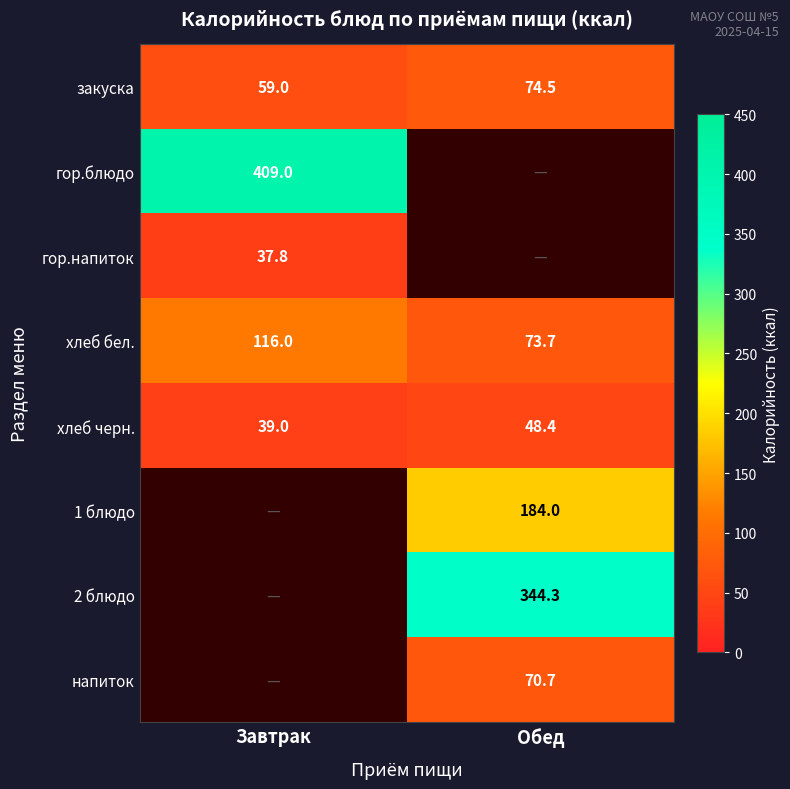

Which has a higher value, Обед or Завтрак?

Обед